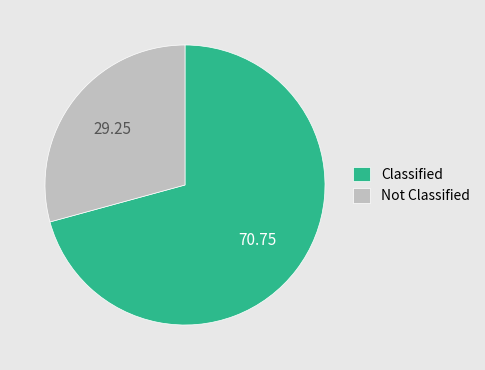

How many segments does this pie chart have?

2